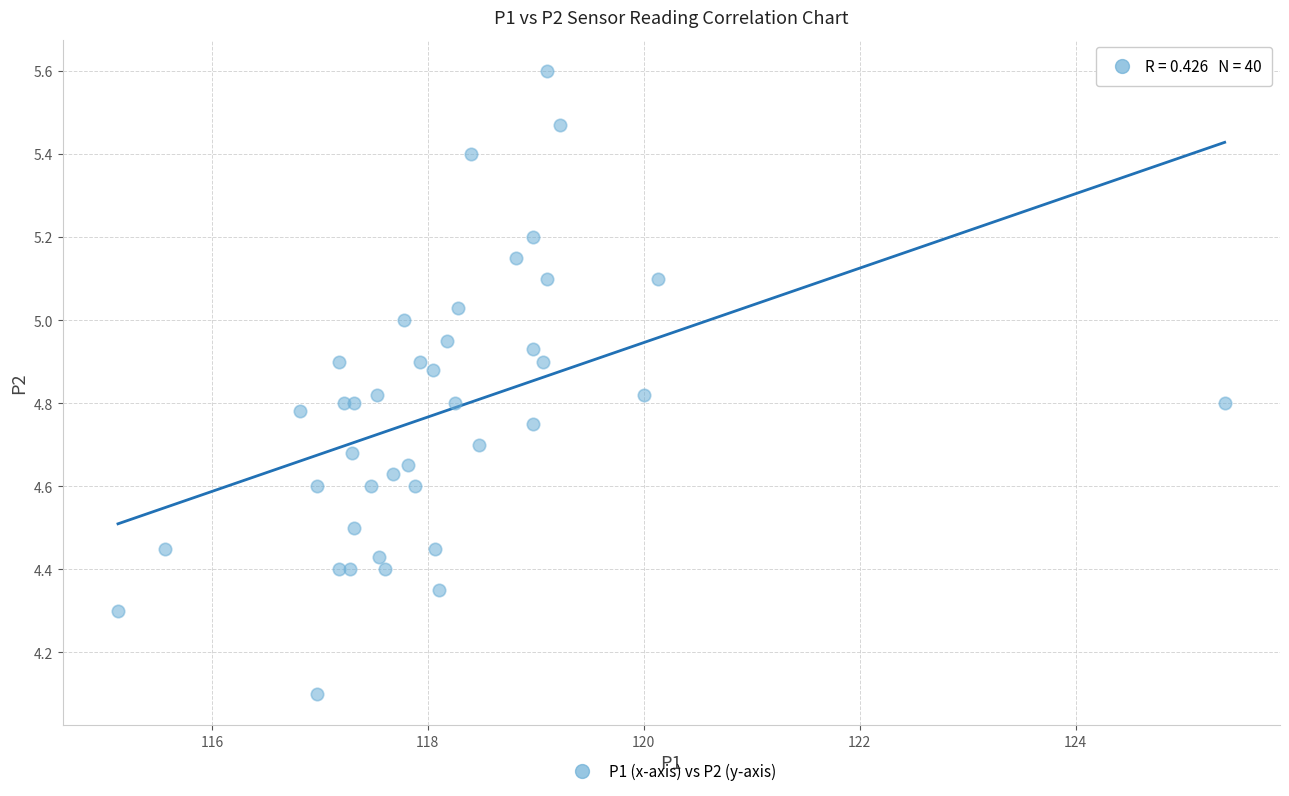

What Y value in the scatter plot is closest to 4?

4.1